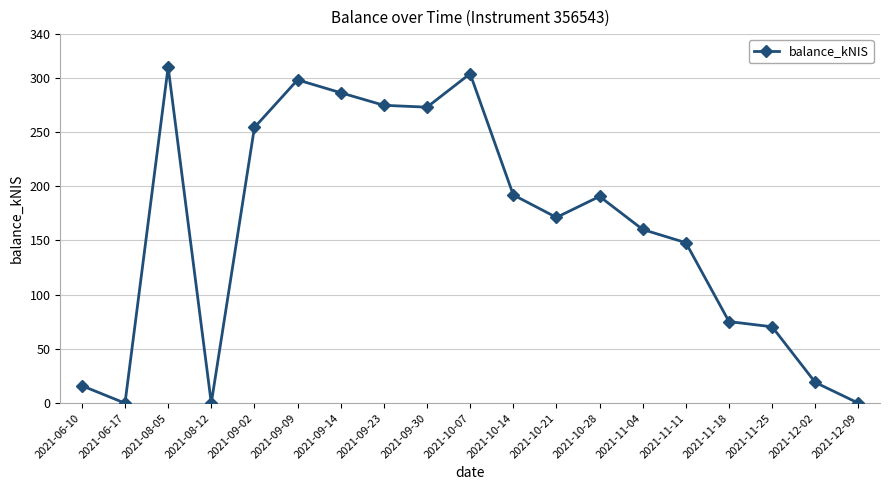

True or false: the data shows 112.5 at 2021-12-09.

False